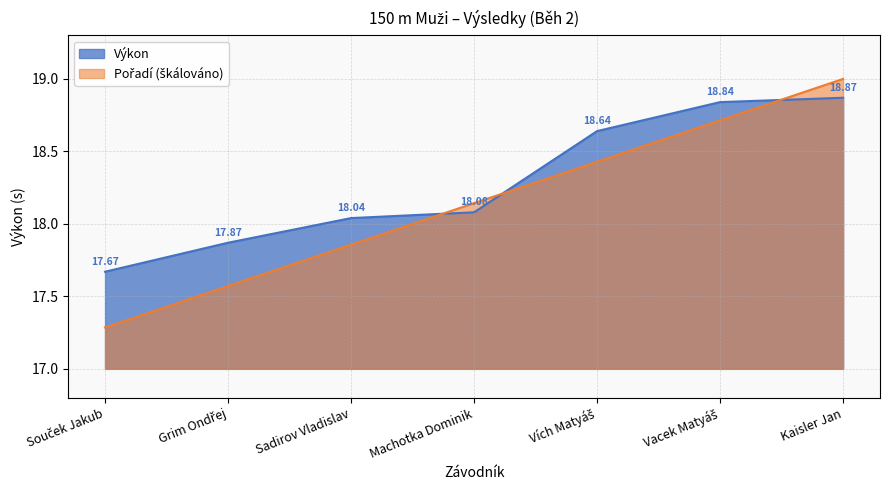

What is the label of the 1st point from the right?

Kaisler Jan